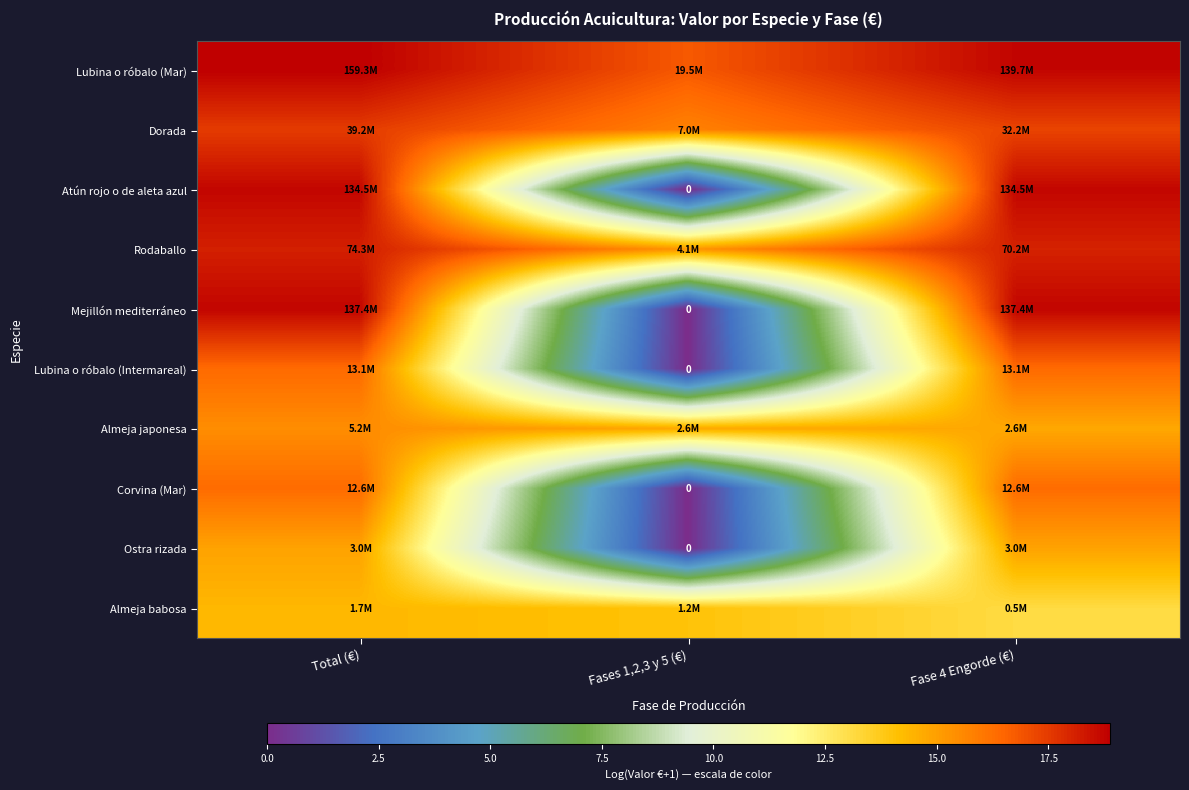

The Rodaballo series shows 15.2 at Fases 1,2,3 y 5 (€). True or false?

True